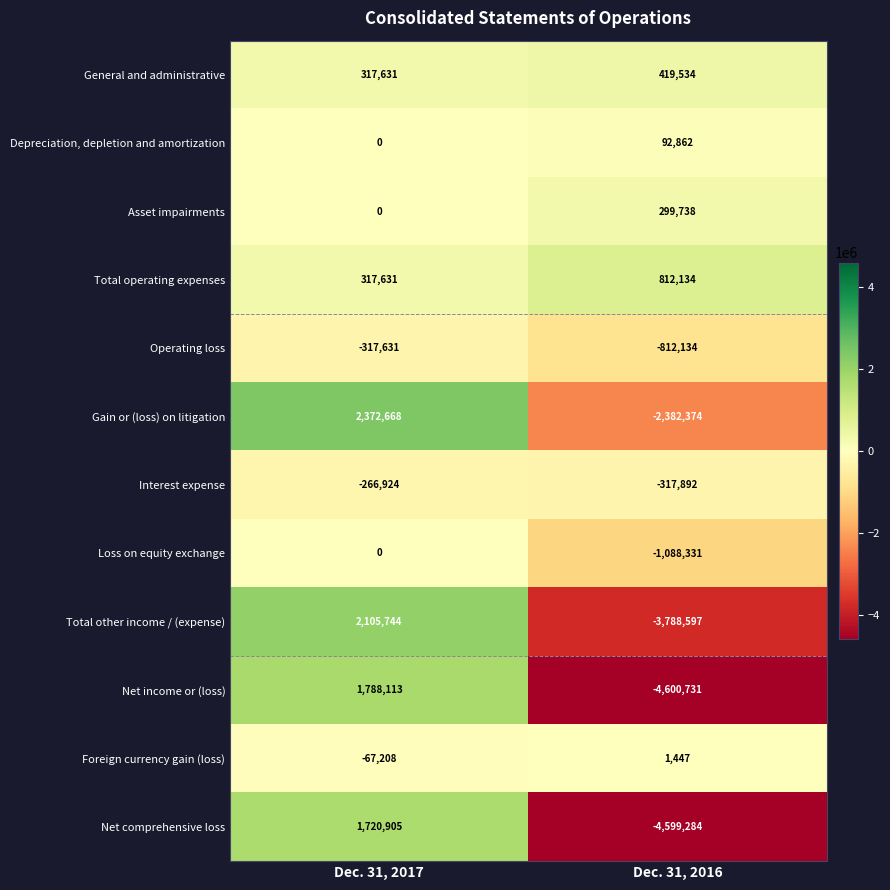

What is the sum of all Net income or (loss) values?

-2812618